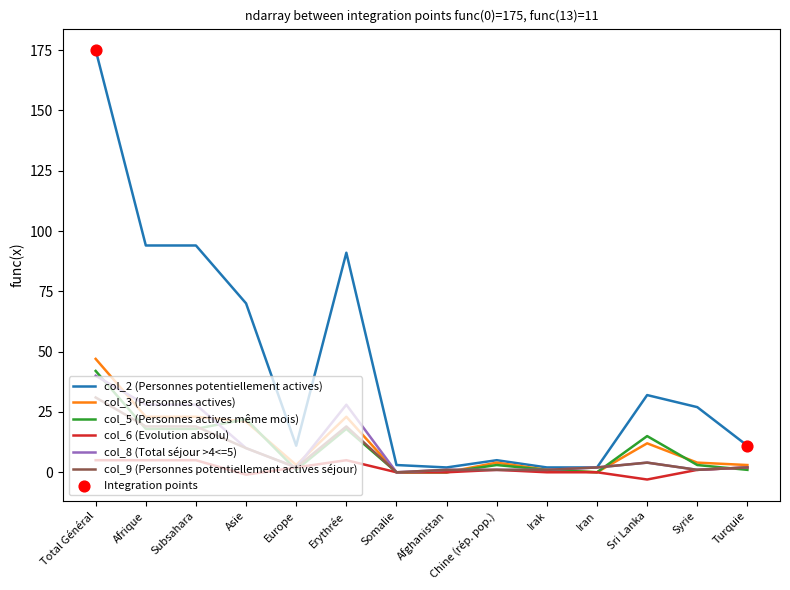

Which series has the largest total across all categories?

col_2 (Personnes potentiellement actives)